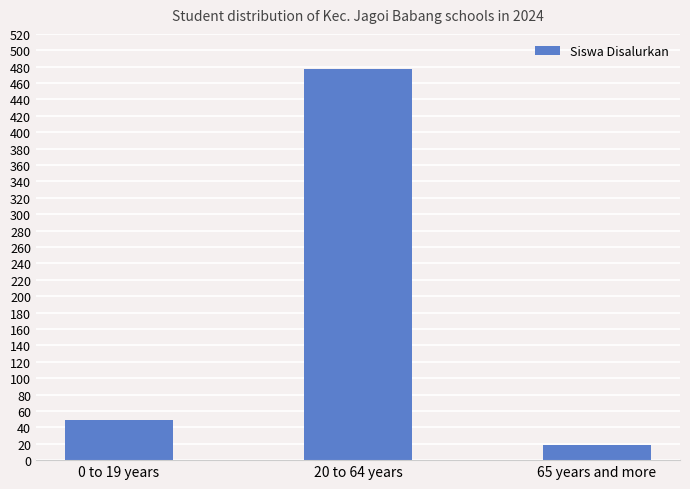

Reading right to left, transcribe all the data shown in this chart.

19	477	49